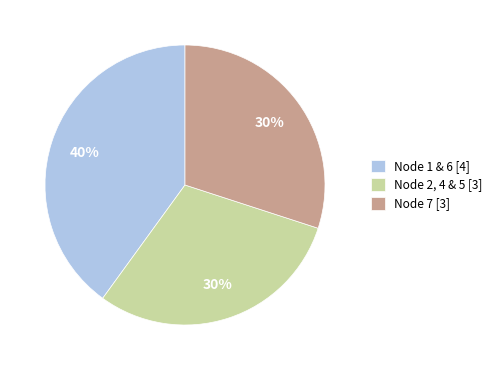

Which slice is the largest?

Node 1 & 6 [4]